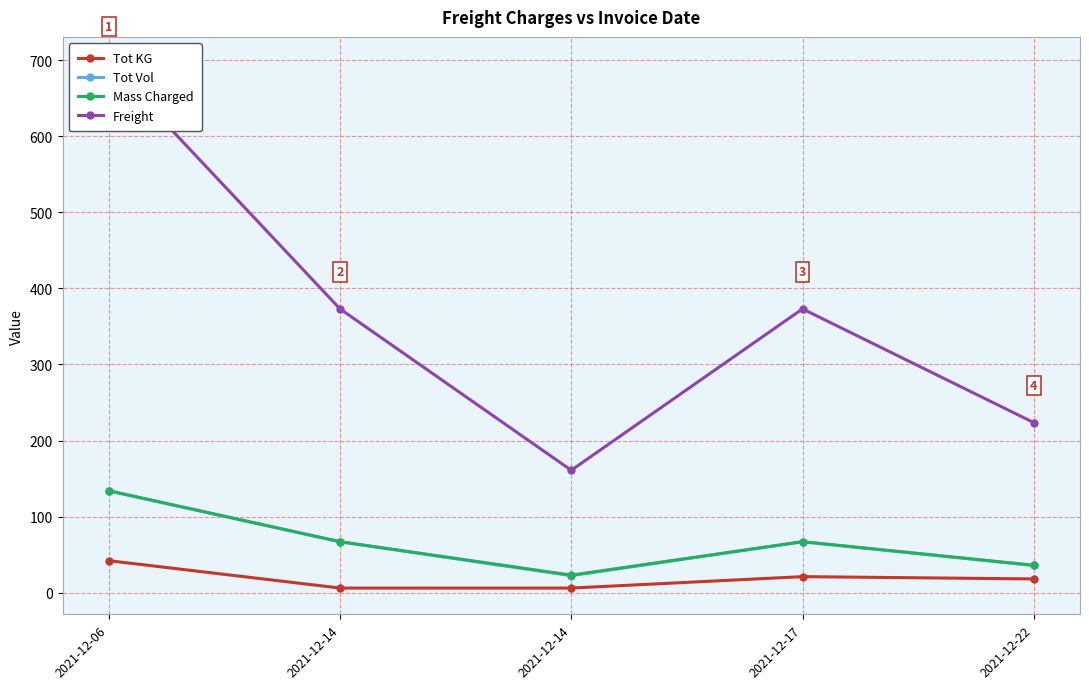

Is this an area chart (filled region under the line)?

No